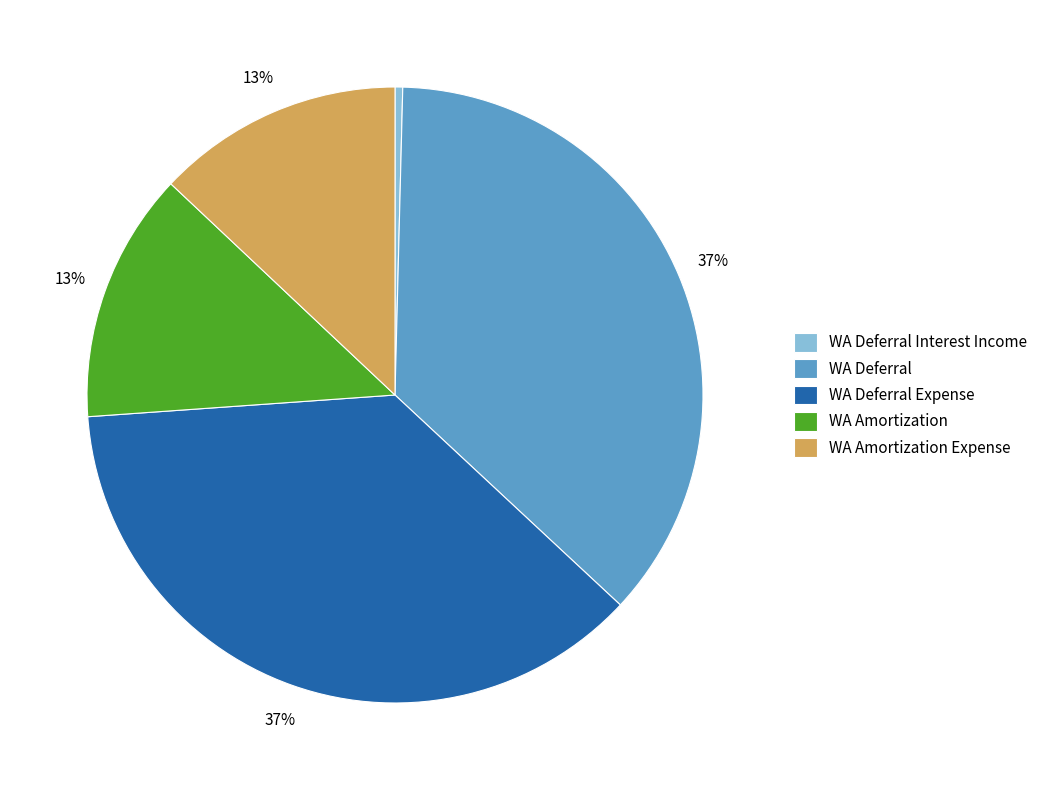

To the nearest percent, what portion does WA Deferral Expense represent?

37%